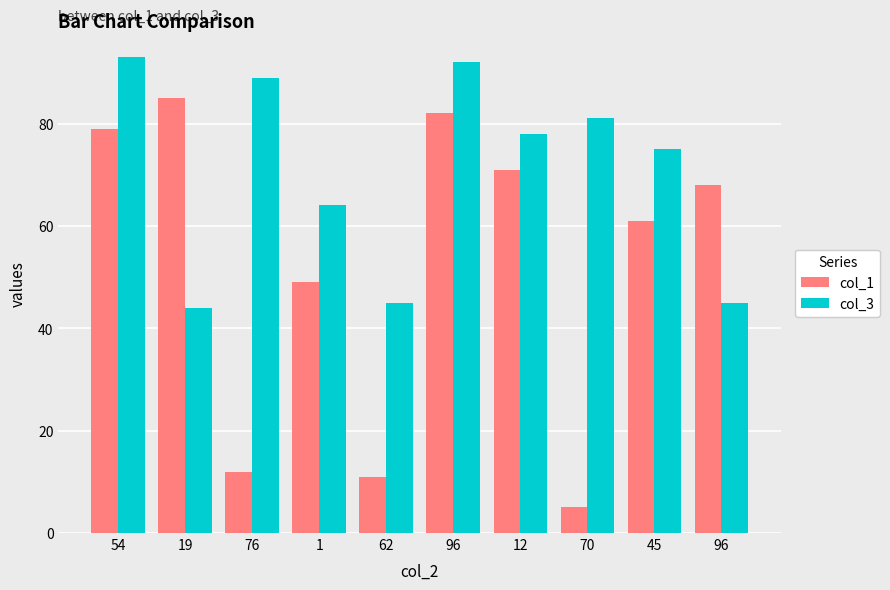

Is it true that col_3 equals 12 at 19?

False